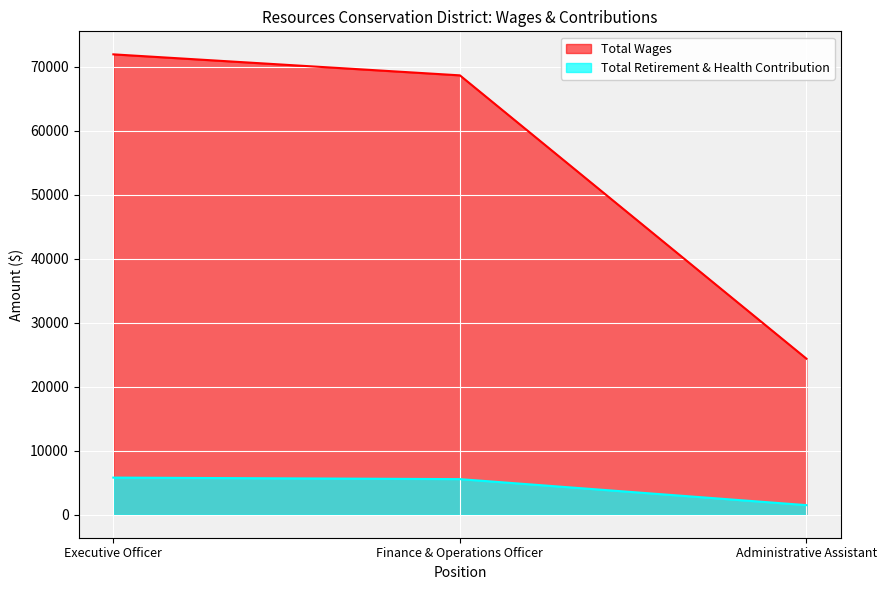

Reading left to right, list all the values displayed in this chart.

Total Wages: 71915	68634	24376
Total Retirement & Health Contribution: 5795	5558	1495